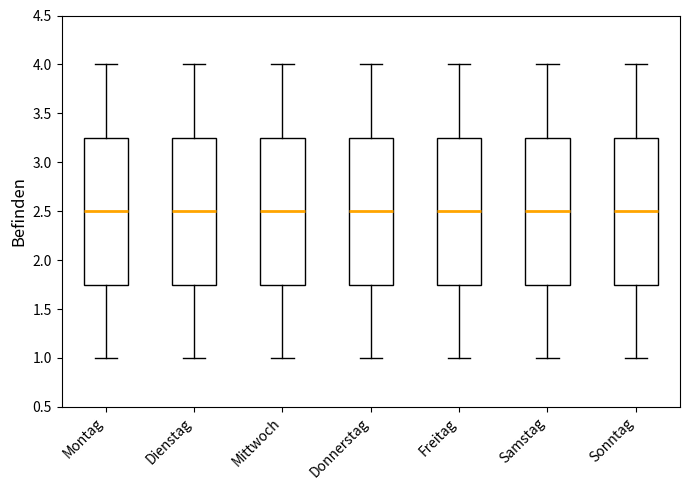

Reading left to right, transcribe this box plot: for each box, give where its median line is, the range the box spans, and where its two whiskers end, as read against the y-axis. The values are not printed on the chart, so give them approximately, as read against the axis.

Montag: median 2.50, box 1.75 to 3.25, whiskers 1.00 to 4.00
Dienstag: median 2.50, box 1.75 to 3.25, whiskers 1.00 to 4.00
Mittwoch: median 2.50, box 1.75 to 3.25, whiskers 1.00 to 4.00
Donnerstag: median 2.50, box 1.75 to 3.25, whiskers 1.00 to 4.00
Freitag: median 2.50, box 1.75 to 3.25, whiskers 1.00 to 4.00
Samstag: median 2.50, box 1.75 to 3.25, whiskers 1.00 to 4.00
Sonntag: median 2.50, box 1.75 to 3.25, whiskers 1.00 to 4.00